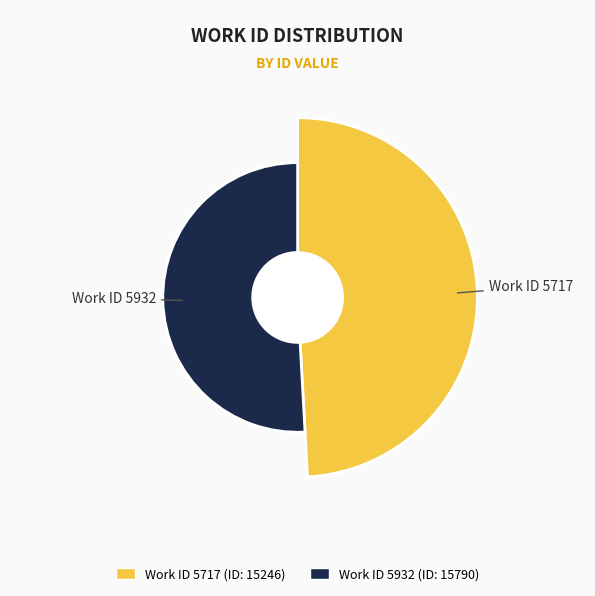

Rank the categories by value from highest to lowest.

5932, 5717